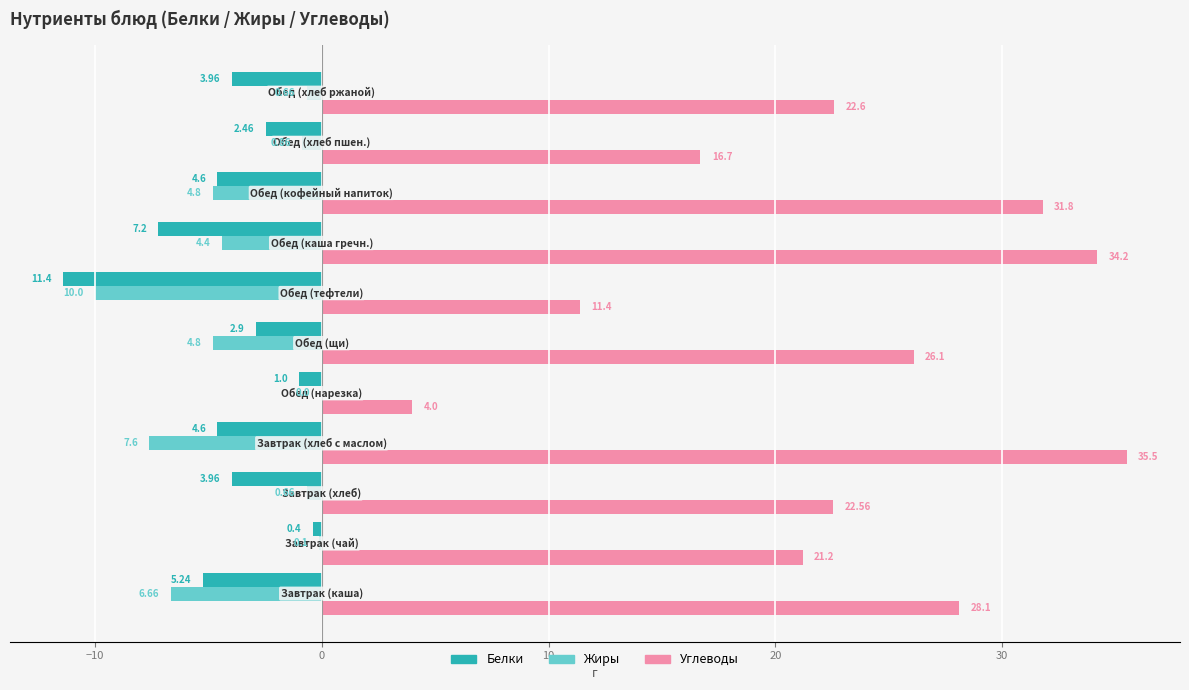

What are all the series names shown in the legend?

Белки, Жиры, Углеводы